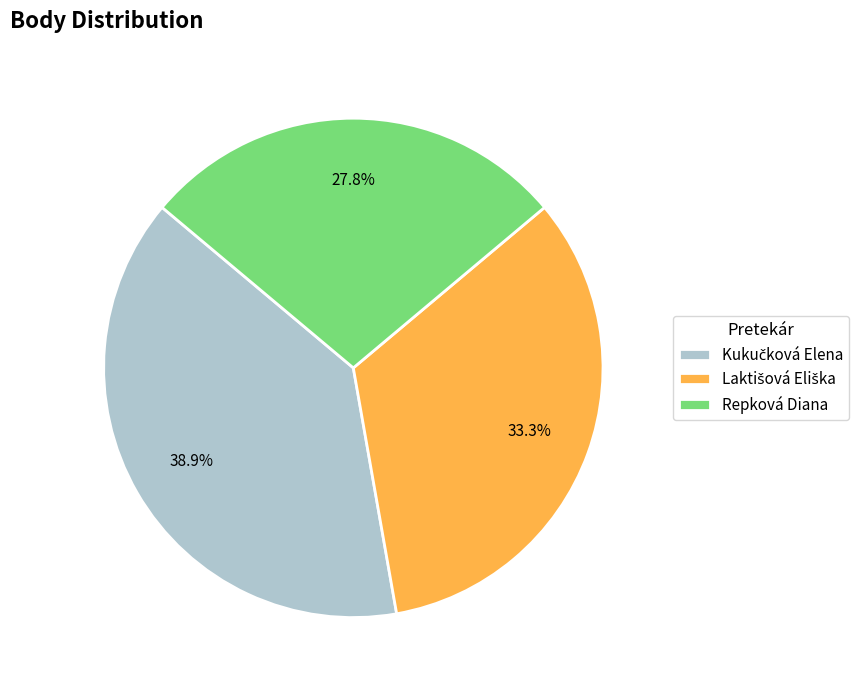

Does Repková Diana account for over 50% of the chart?

No